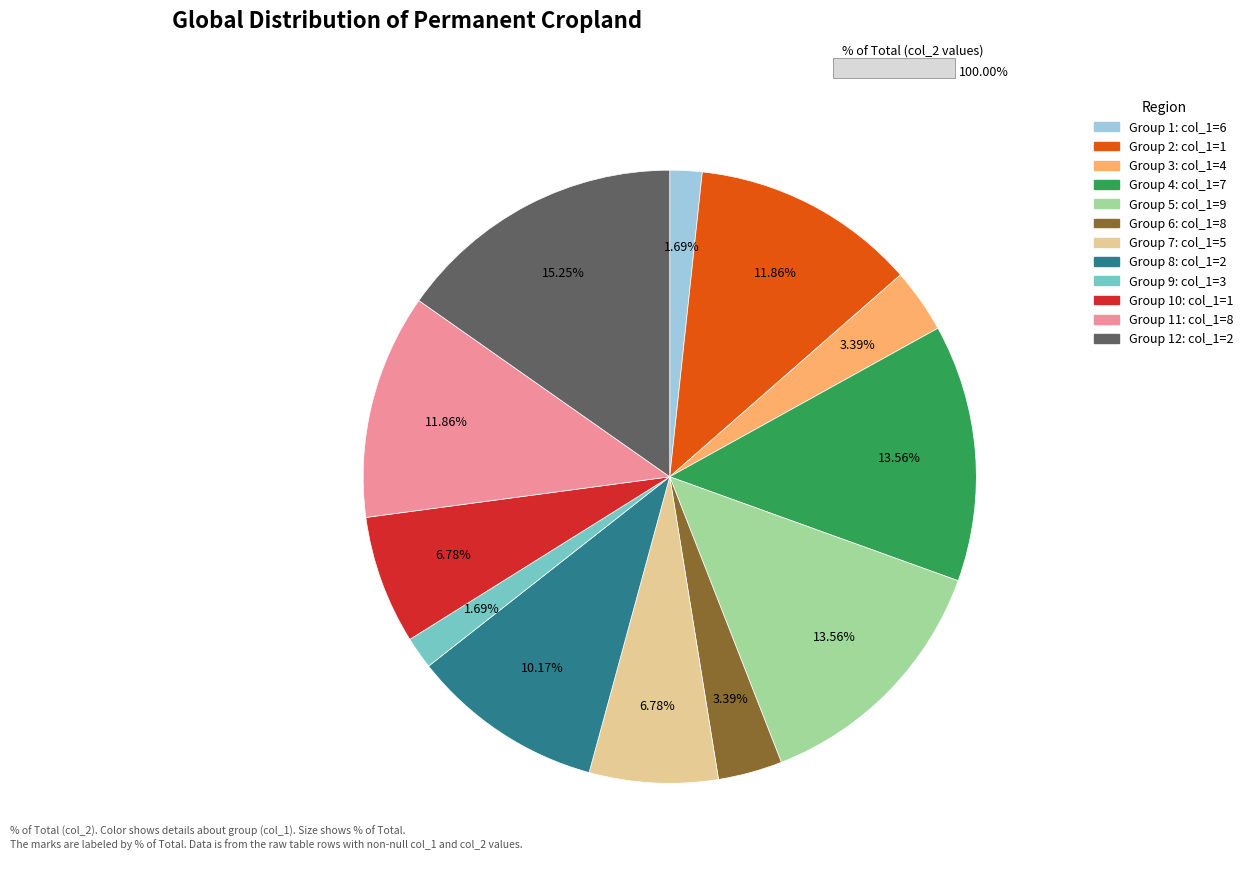

Do Group 11: col_1=8 and Group 2: col_1=1 together represent more than half of the pie?

No